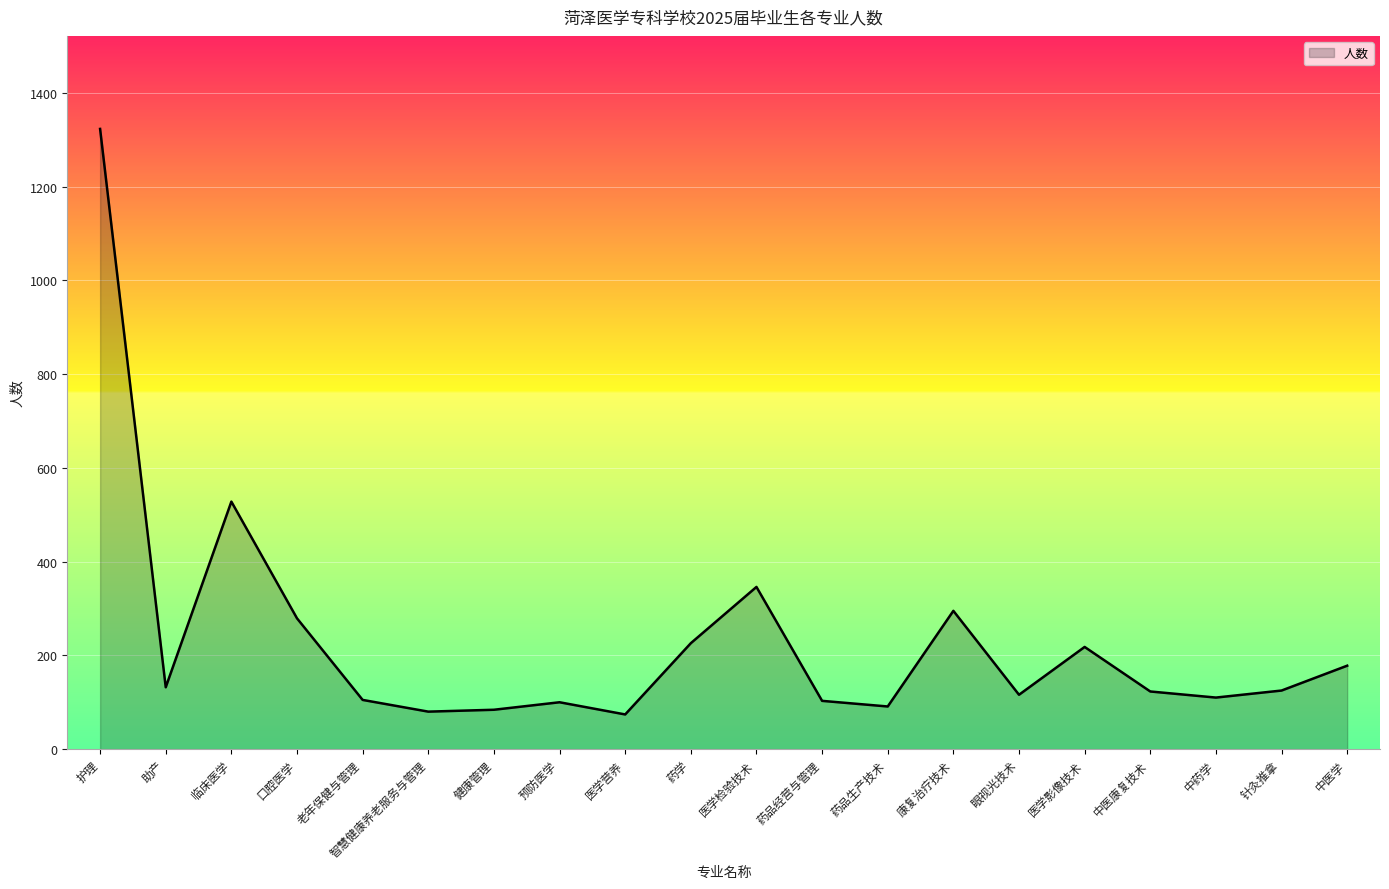

The chart shows a value of 91 at 药品生产技术. True or false?

True